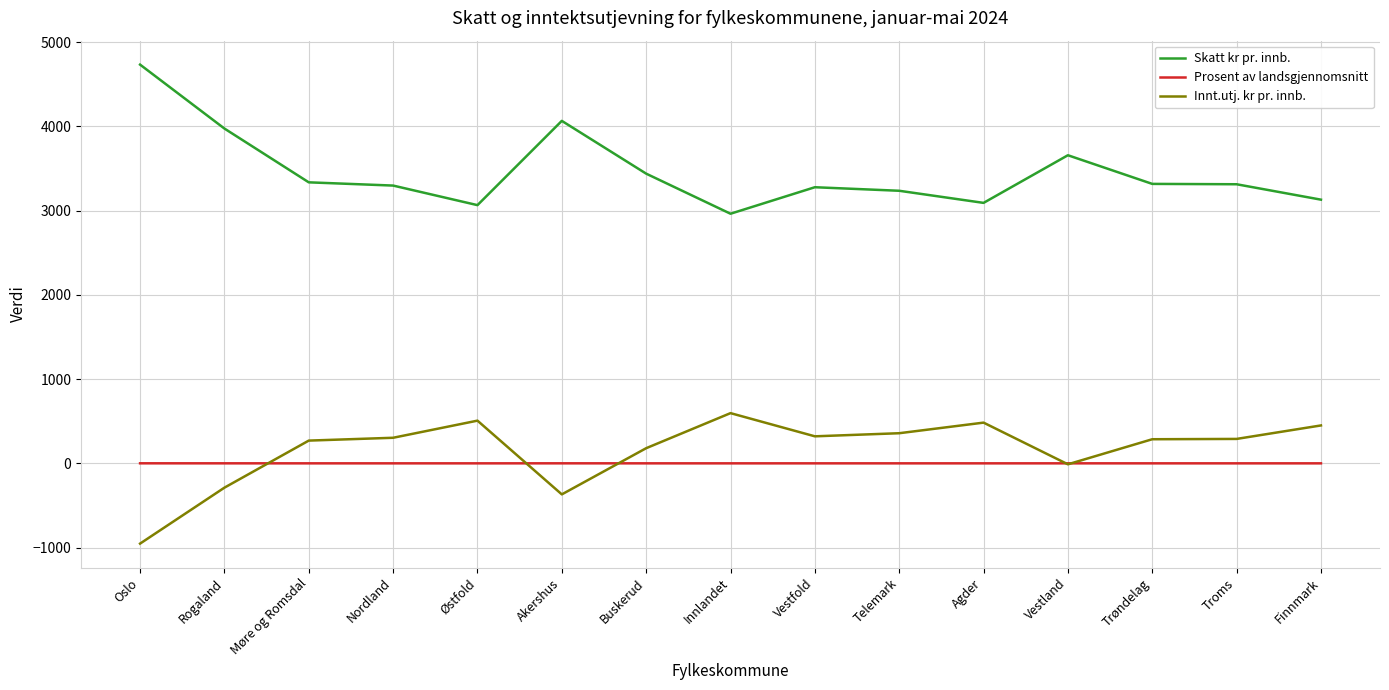

True or false: Prosent av landsgjennomsnitt and Skatt kr pr. innb. cross at least once.

False